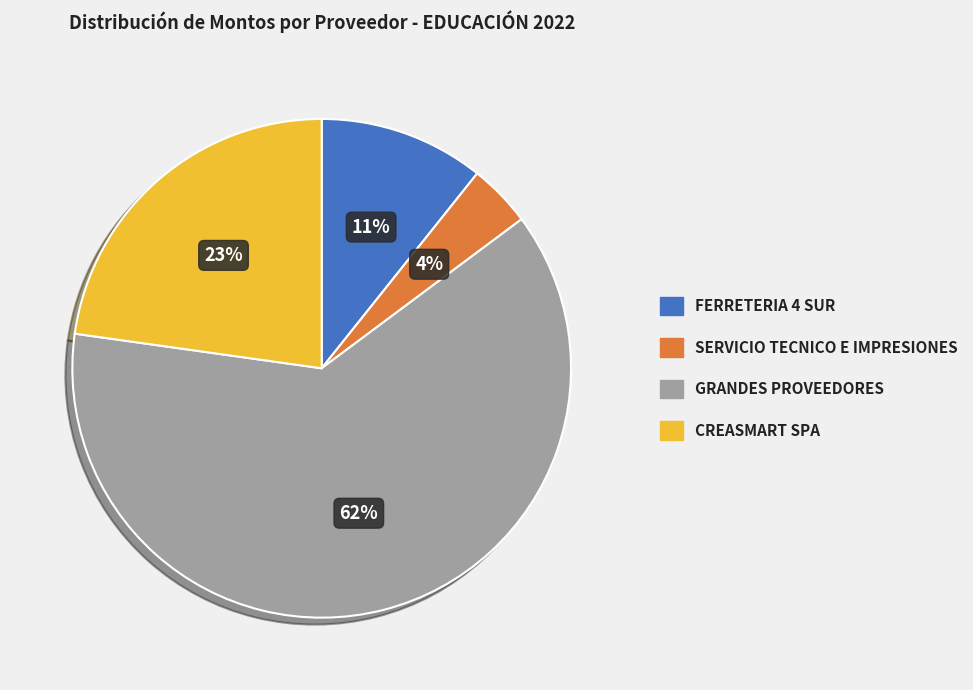

Does any single category account for the majority?

Yes